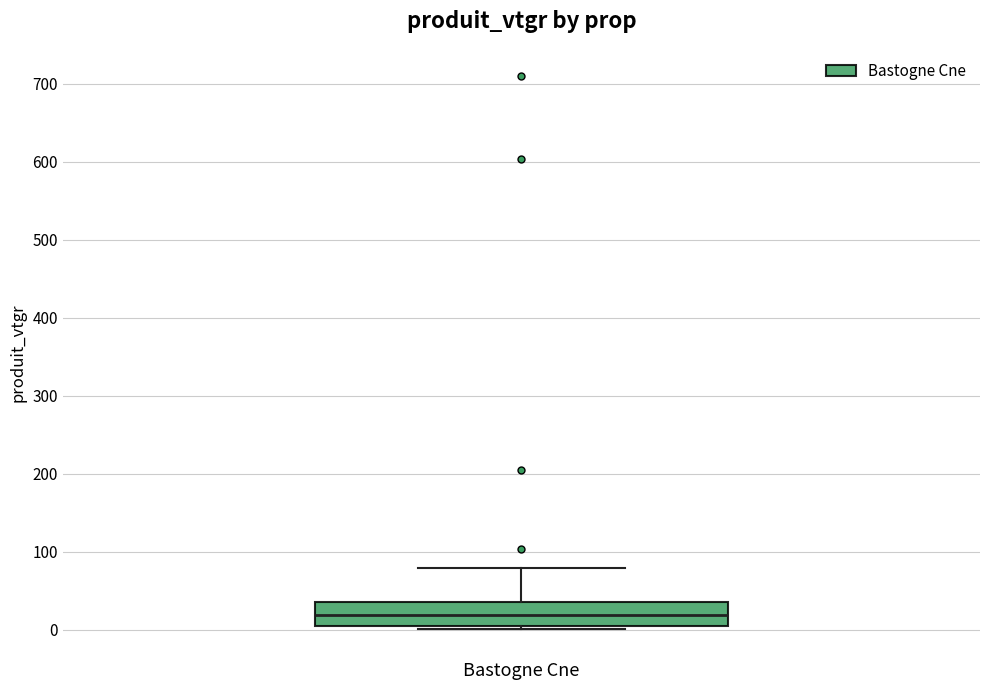

Transcribe this box plot: give where the median line is, the range the box spans, and where the two whiskers end, as read against the y-axis. The values are not printed on the chart, so give them approximately, as read against the axis.

median 20, box 0 to 40, whiskers 0 (just below the box's lower edge) to 80